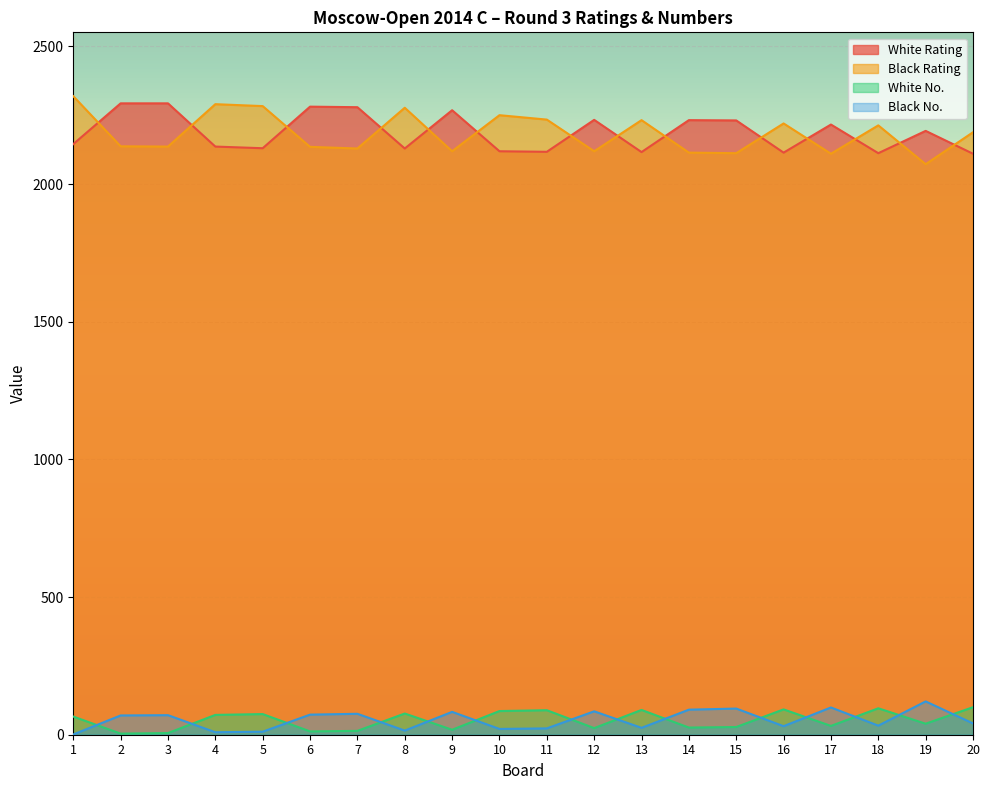

Which label corresponds to the largest value in the chart?

1